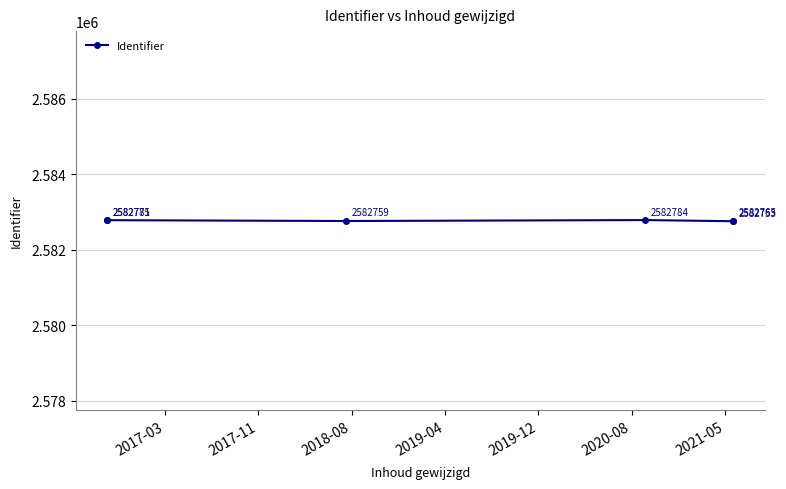

What is the change in value from 2019-04 to 2019-12?

+12